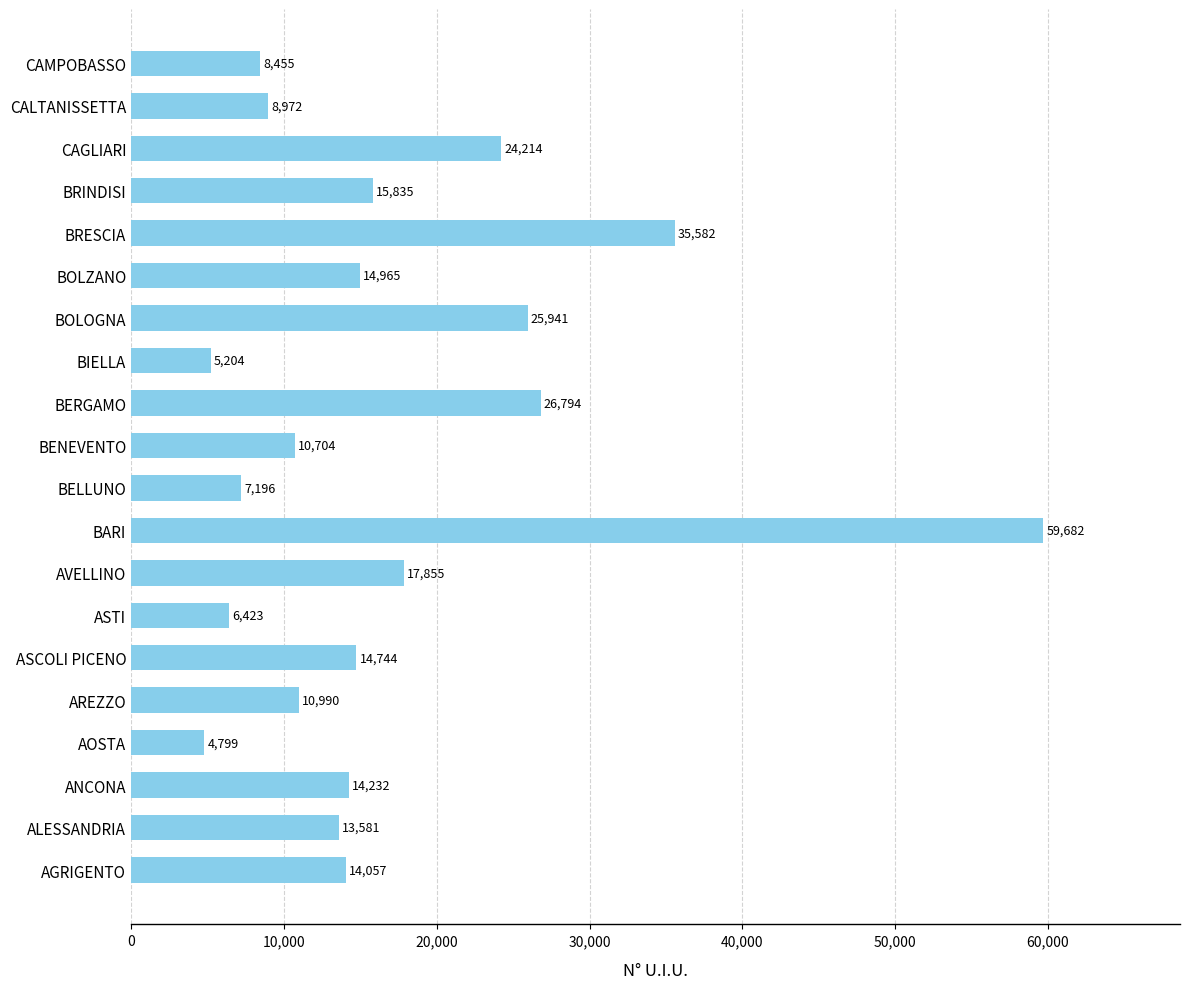

What is the difference between the second highest and second lowest values?

30378